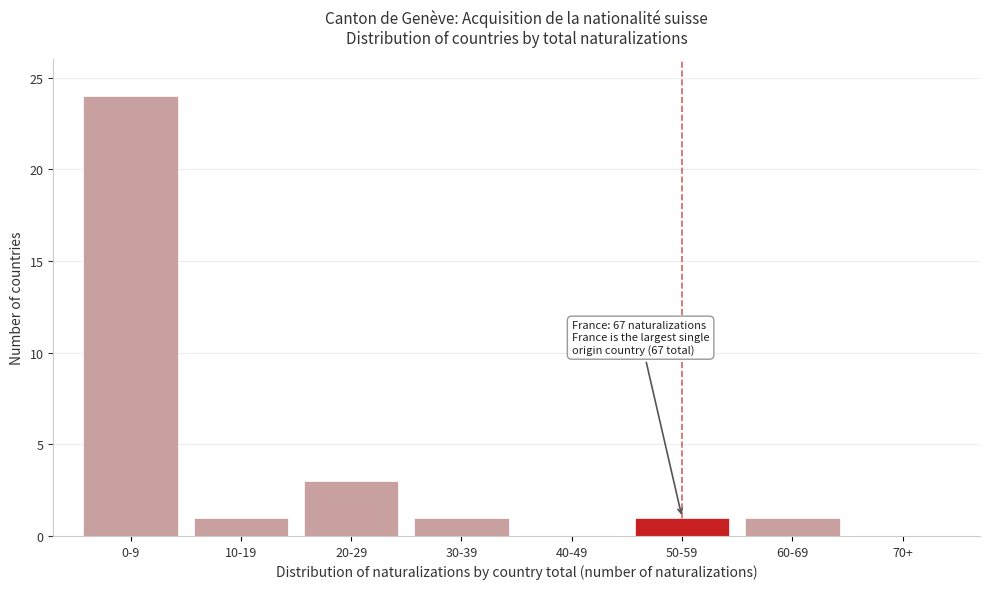

Reading right to left, extract all data points from this chart.

70+=0	60-69=1	50-59=1	40-49=0	30-39=1	20-29=3	10-19=1	0-9=24